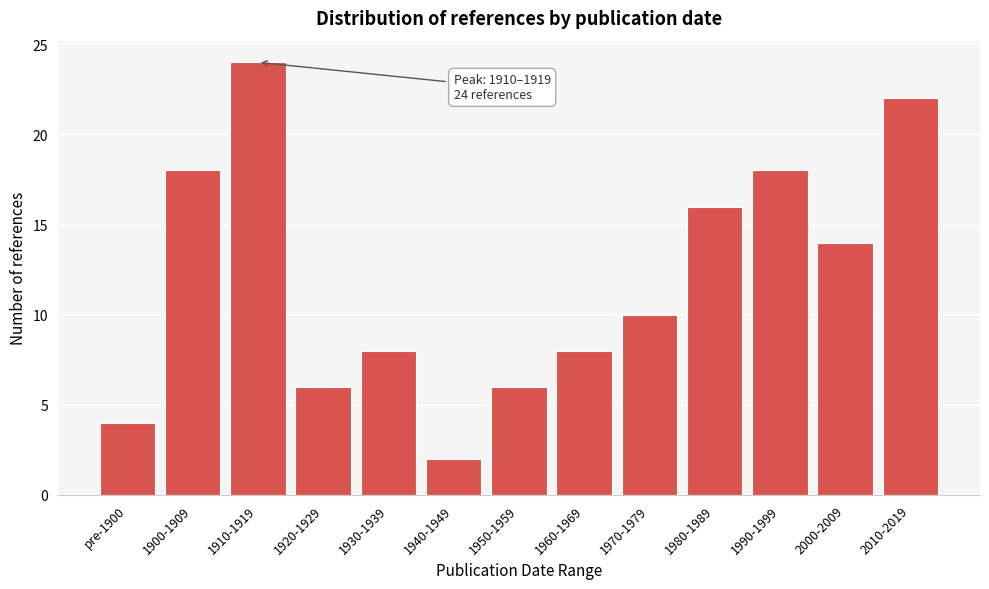

Reading left to right, extract all data points from this chart.

pre-1900=4	1900-1909=18	1910-1919=24	1920-1929=6	1930-1939=8	1940-1949=2	1950-1959=6	1960-1969=8	1970-1979=10	1980-1989=16	1990-1999=18	2000-2009=14	2010-2019=22